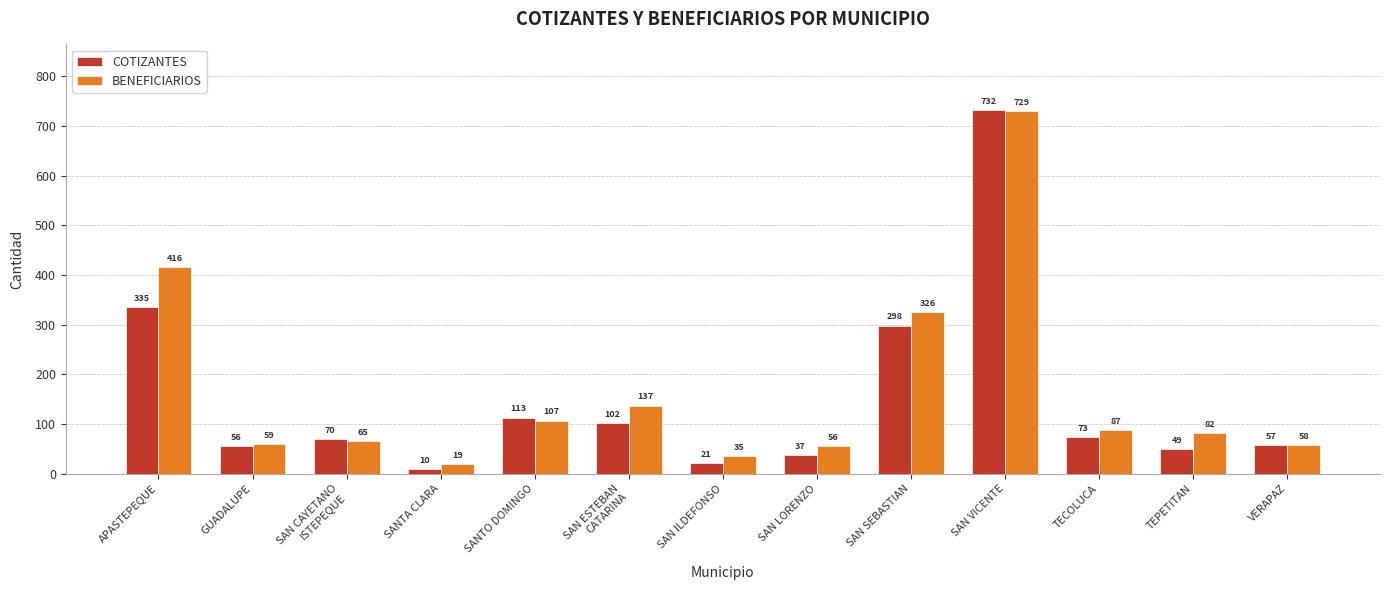

What is the label of the 8th bar from the left?

SAN LORENZO